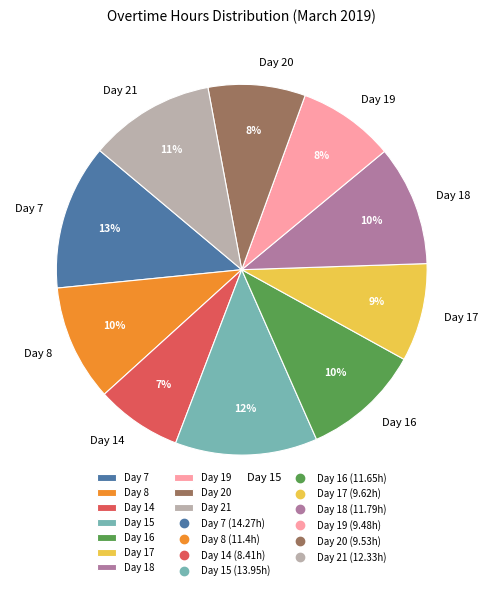

Approximately how many times larger is the value at Day 8 compared to Day 19?

1.2